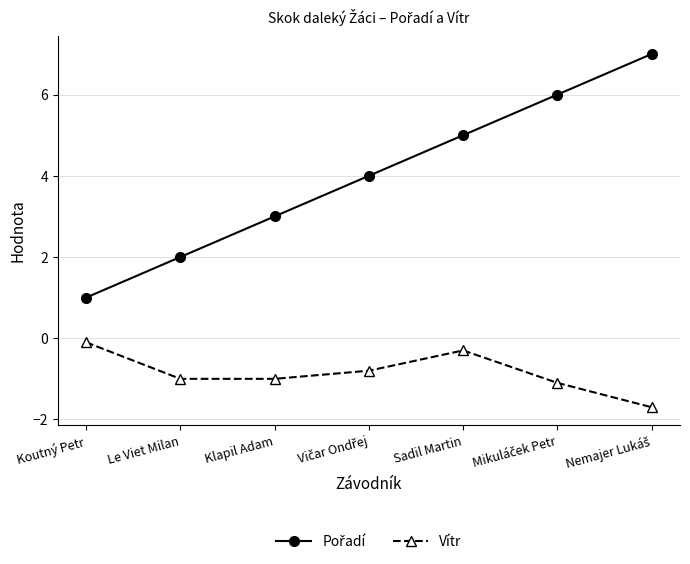

What is the difference between the highest and lowest values at Klapil Adam?

4.0